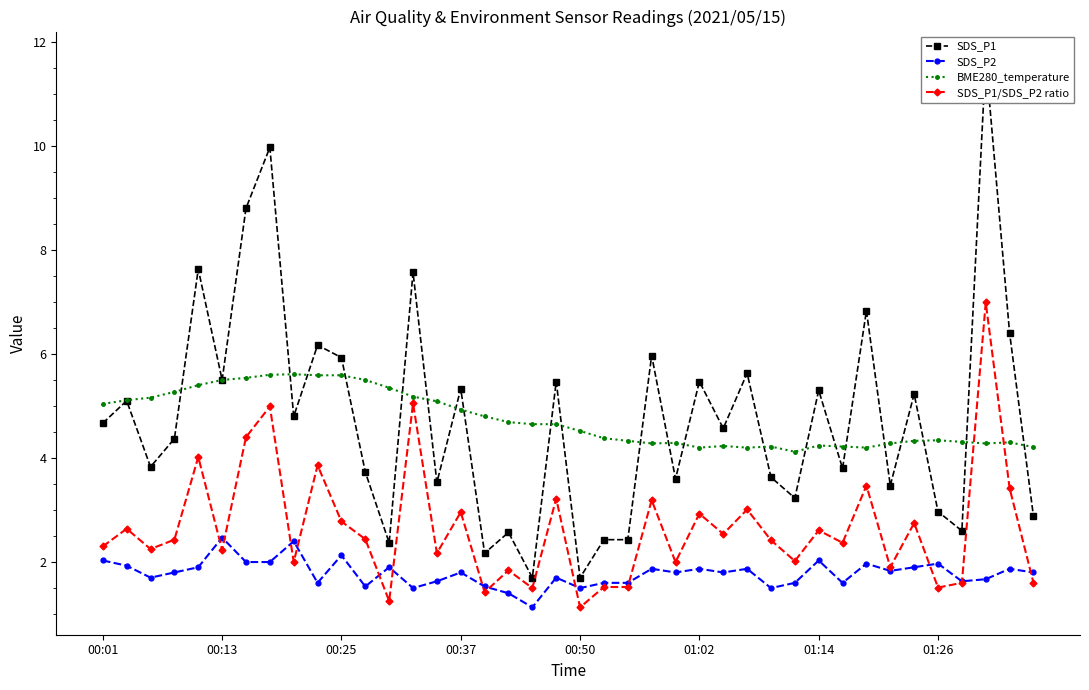

Is this an area chart (filled region under the line)?

No